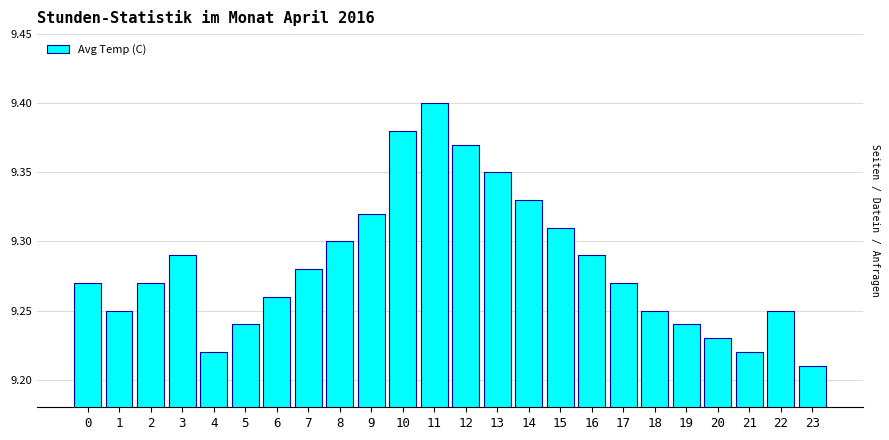

What is the change in value from 7 to 13?

+0.1